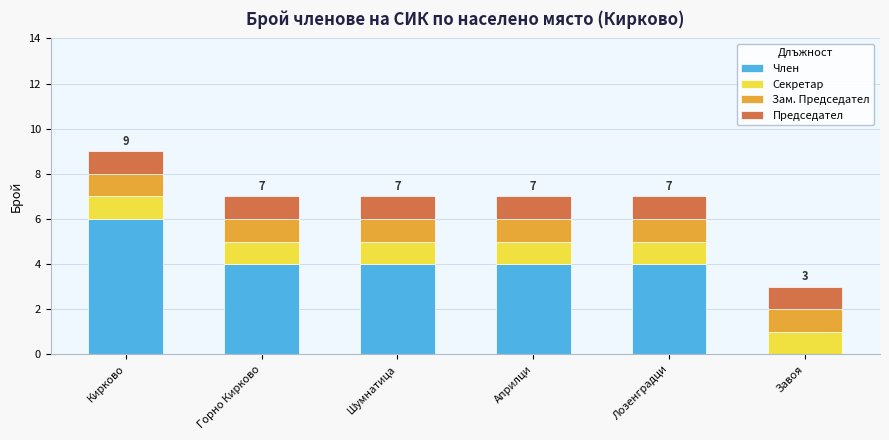

At which category is the sum across all series the highest?

Кирково